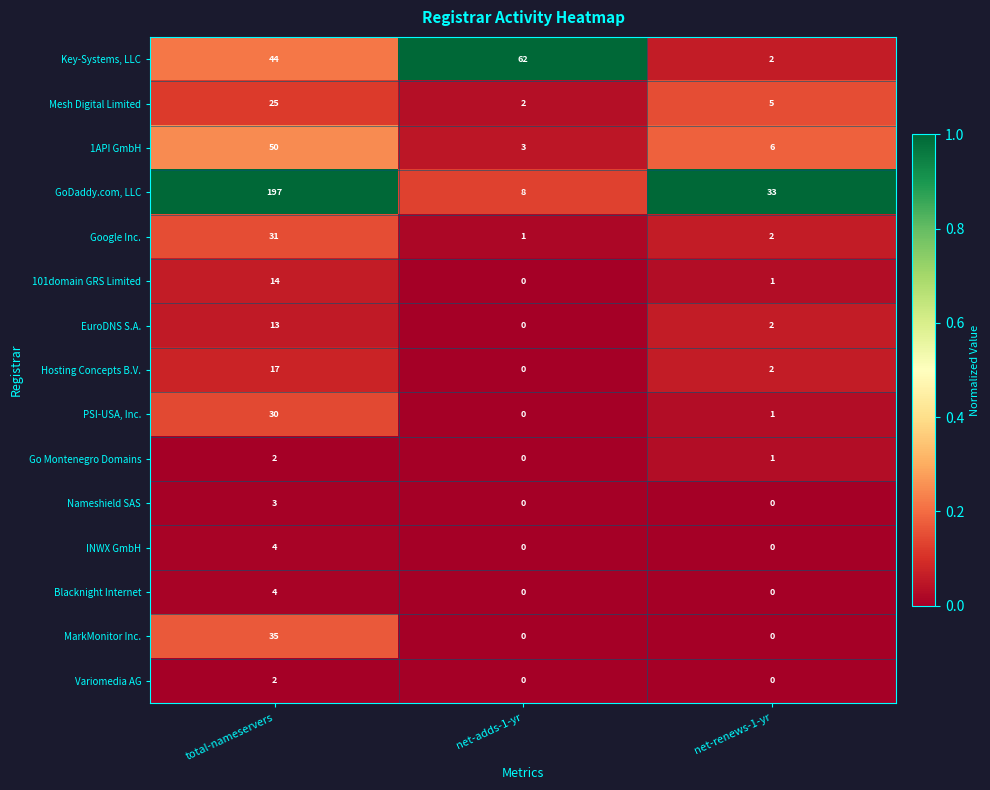

Where is Go Montenegro Domains nearest to the value 1?

net-renews-1-yr